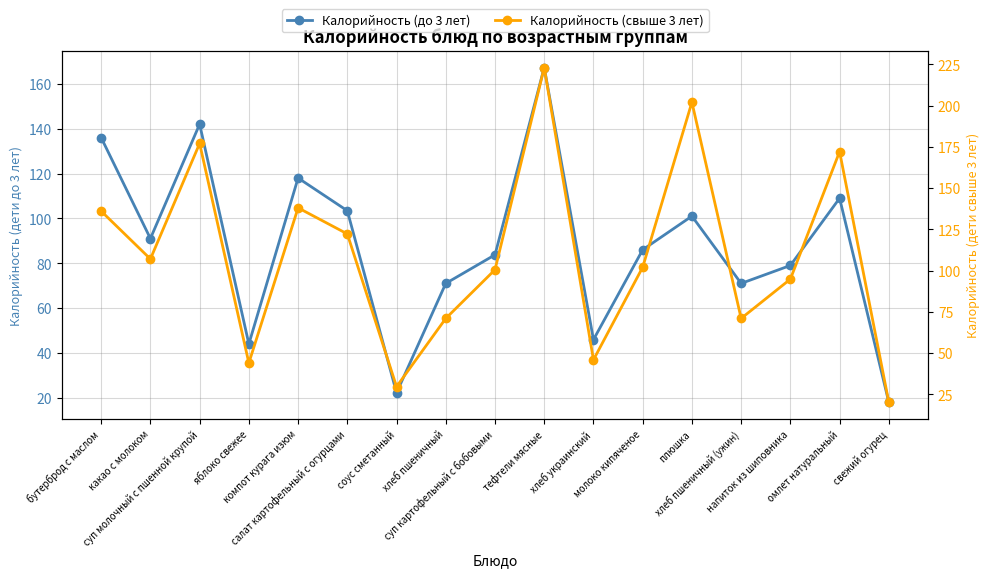

List the labels in order of Калорийность (свыше 3 лет) value, smallest first.

свежий огурец, соус сметанный, яблоко свежее, хлеб украинский, хлеб пшеничный, хлеб пшеничный (ужин), напиток из шиповника, суп картофельный с бобовыми, молоко кипяченое, какао с молоком, салат картофельный с огурцами, бутерброд с маслом, компот курага изюм, омлет натуральный, суп молочный с пшенной крупой, плюшка, тефтели мясные